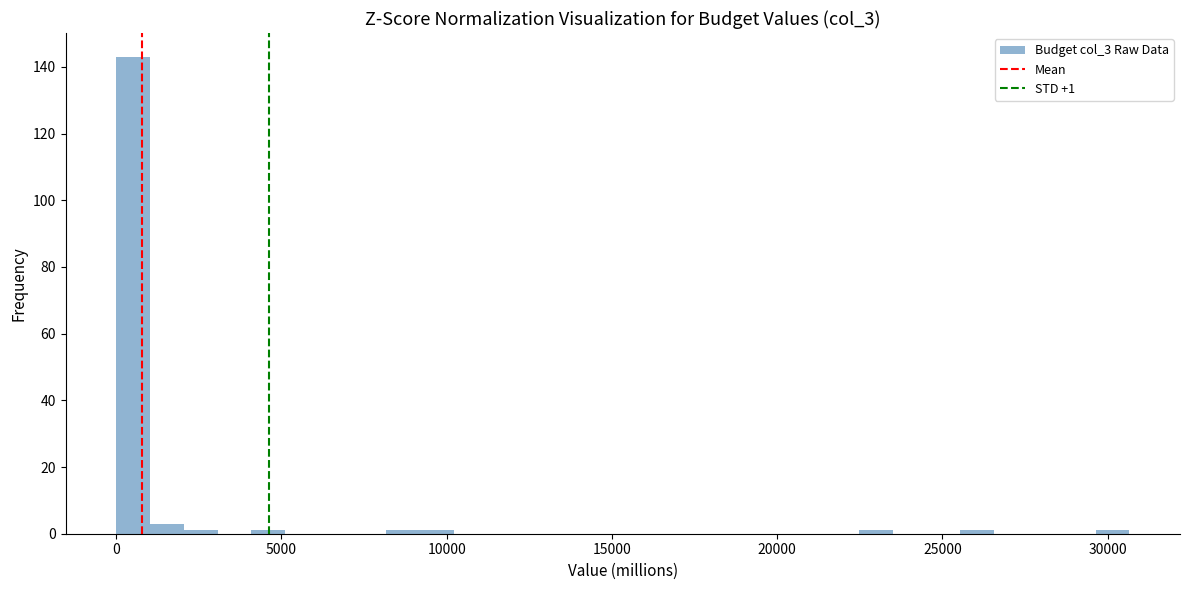

Read against the x-axis, roughly where is the centre of the tallest bar?

500